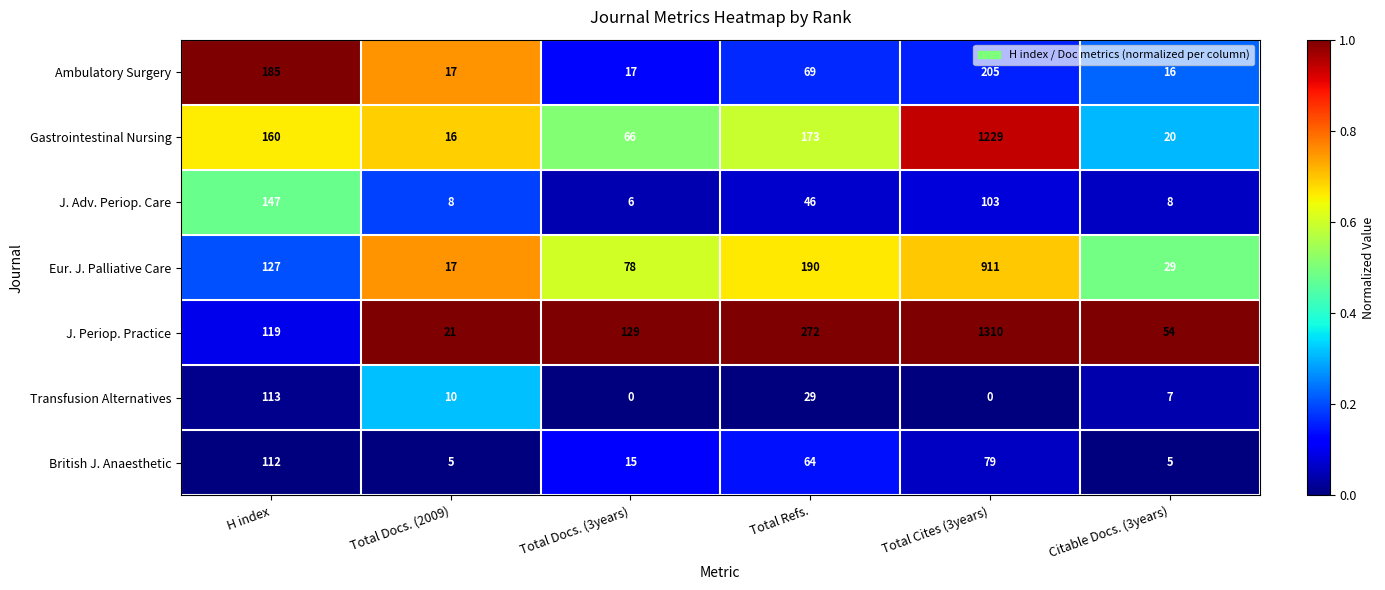

Is it true that Gastrointestinal Nursing equals 160 at H index?

True